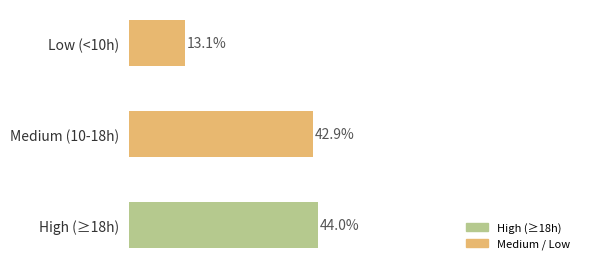

Which category has the lowest value across all series?

Low (<10h)